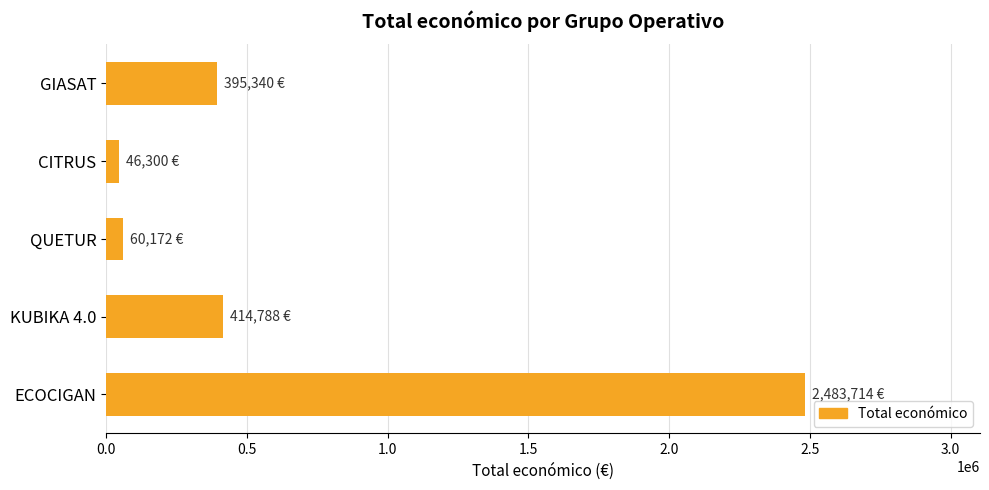

What is the label of the 1st bar from the bottom?

ECOCIGAN